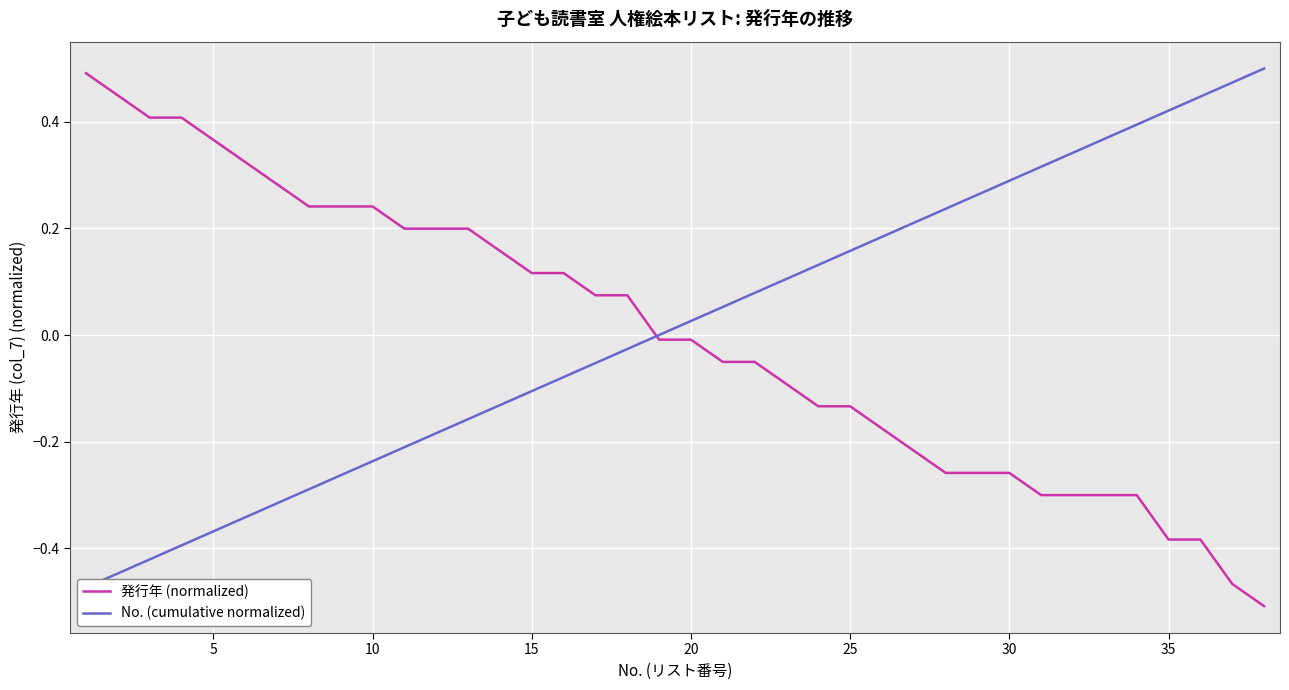

Which has a higher value, 15 or 20?

15